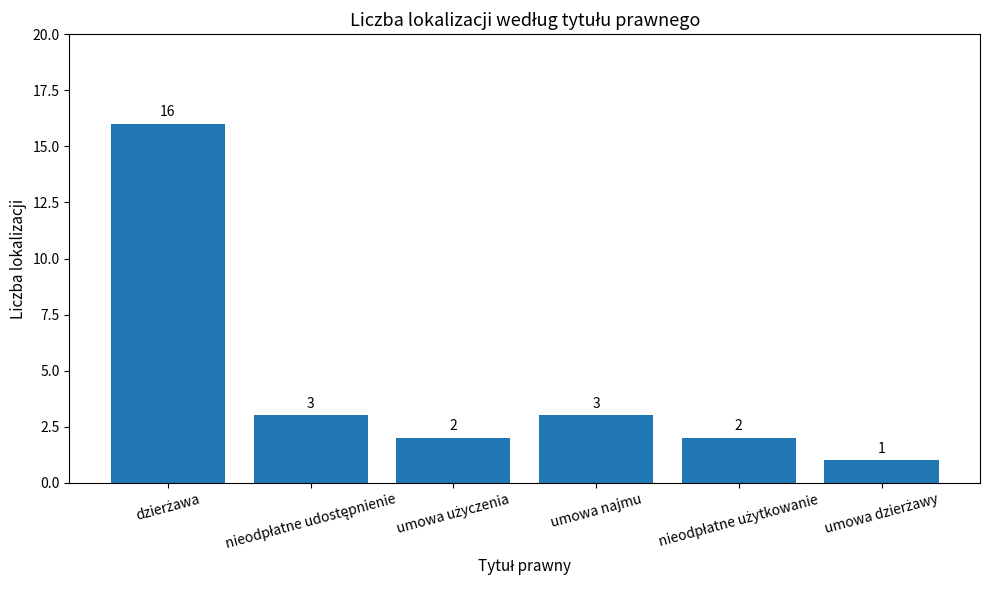

What is the value of the 4th bar from the left?

3